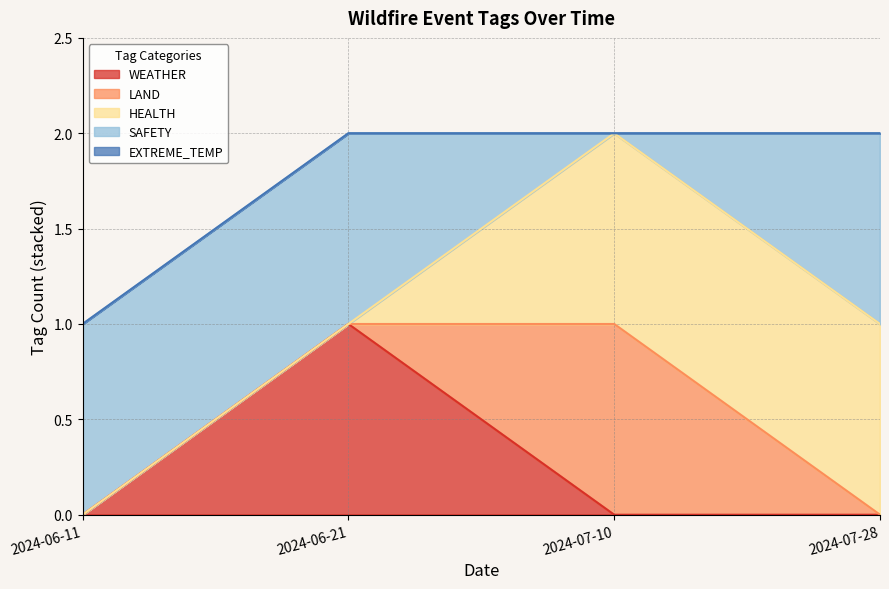

Which has a higher value, 2024-07-10 or 2024-07-28?

2024-07-10